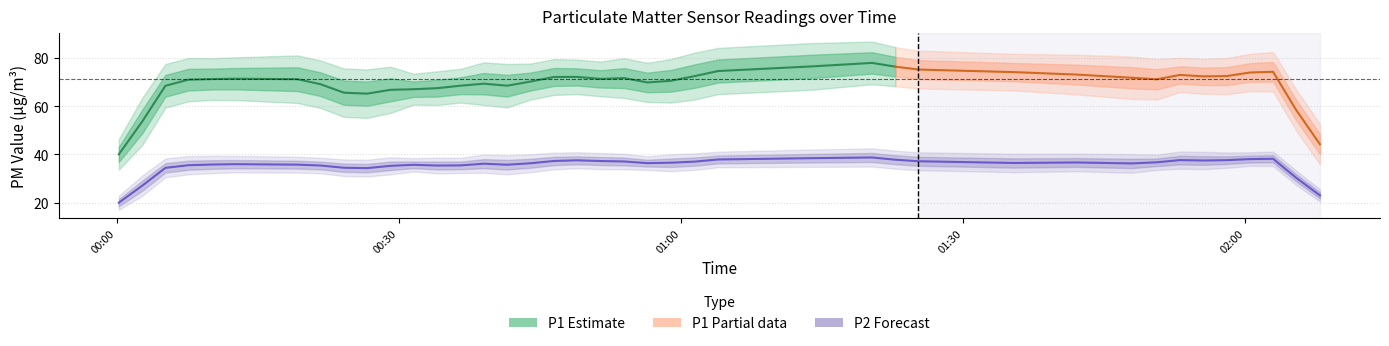

What is the difference between the P2 values at 36 and 38?

1.3